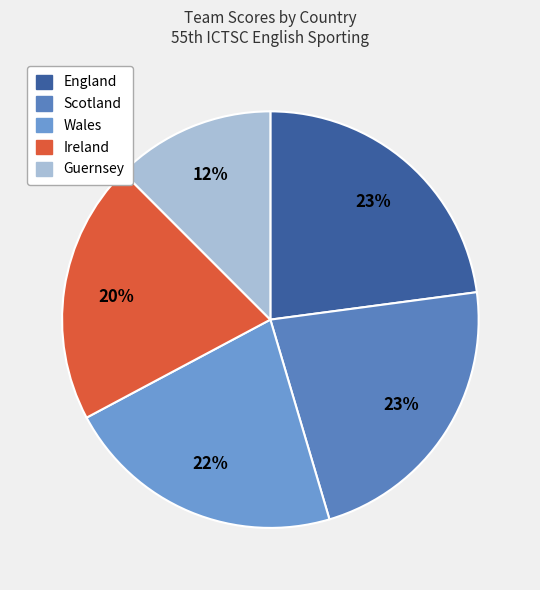

How many slices are in this pie chart?

5